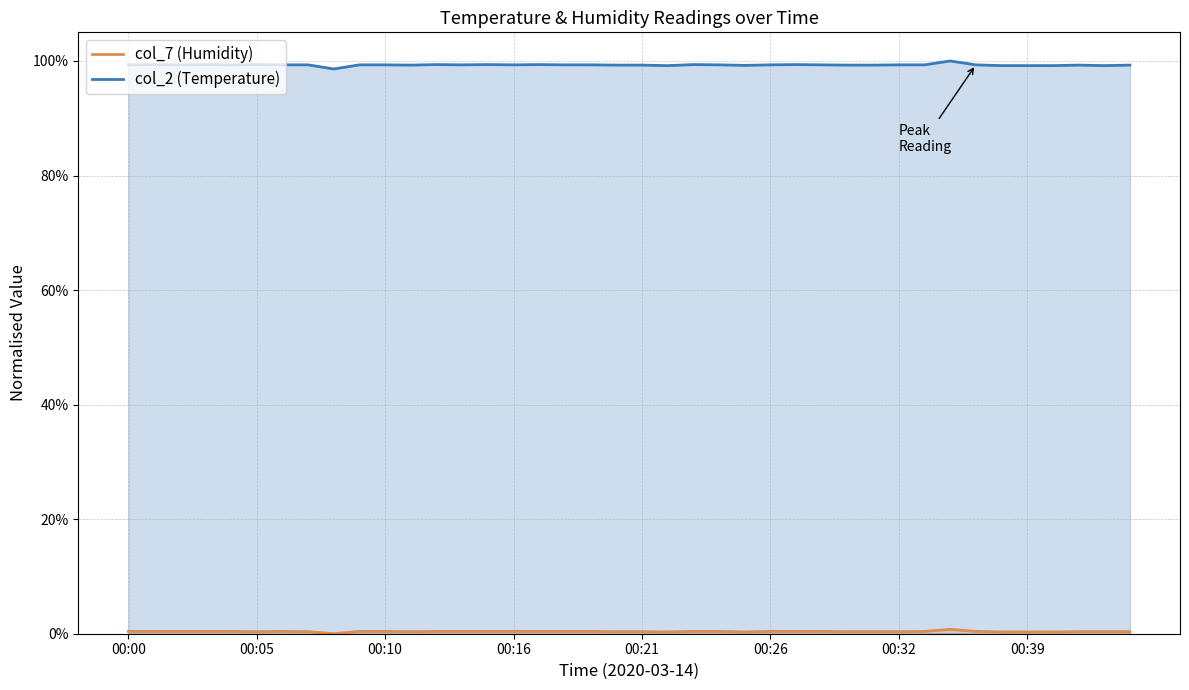

What is the total value across all series at 24?

1.0